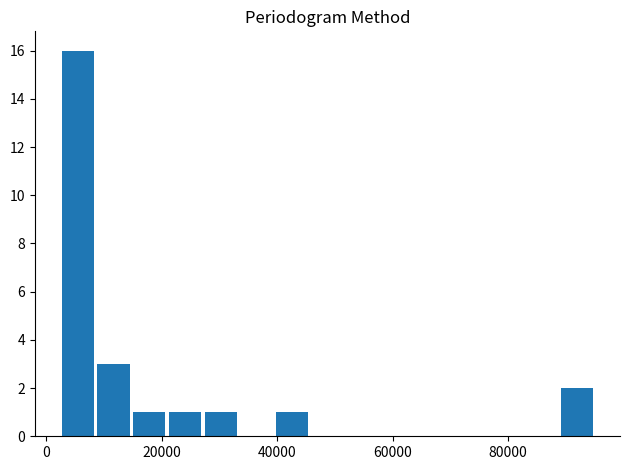

Around what value on the x-axis is the tallest bar? Give the approximate position of its centre, as read against the axis.

6000